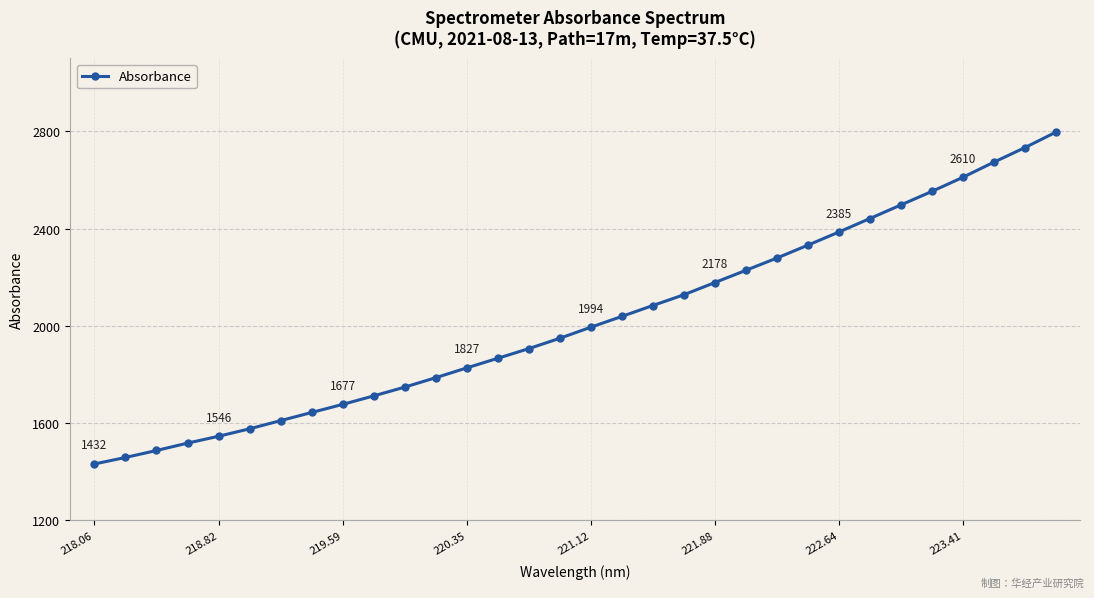

What is the difference between the maximum and minimum values?

1364.0